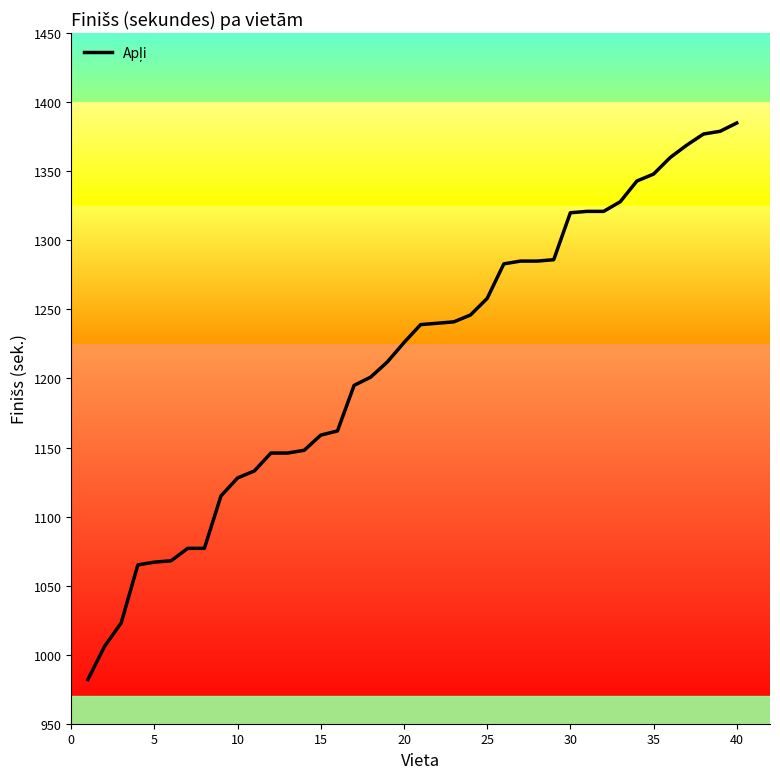

What is the greatest value displayed?

1385